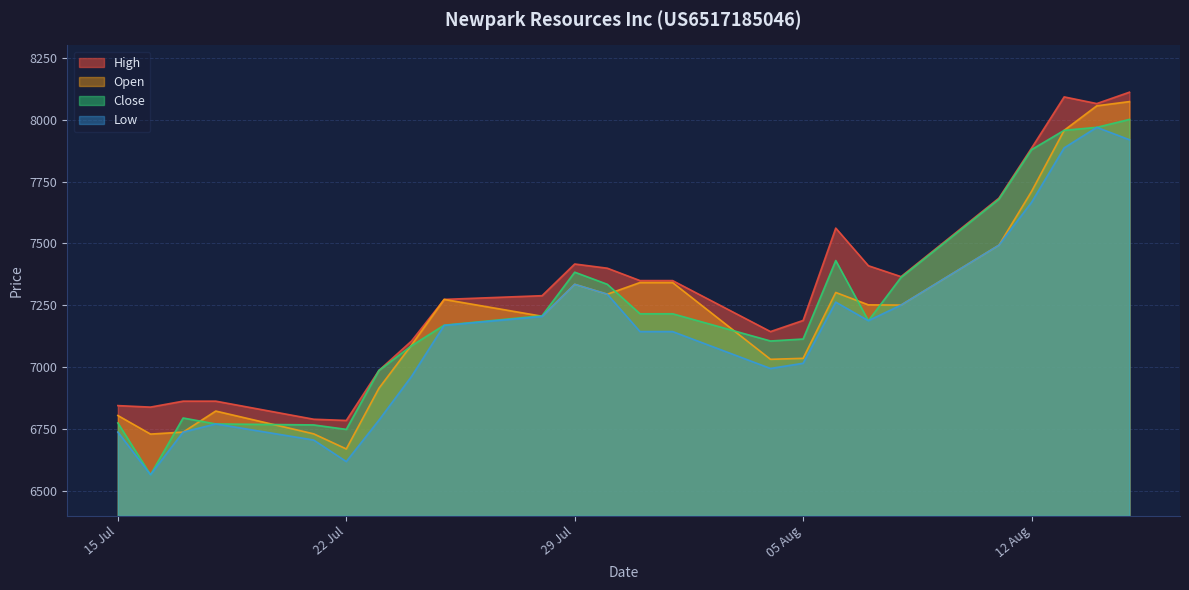

What is the difference between the Open values at 21.07.2025 and 14.08.2025?

1325